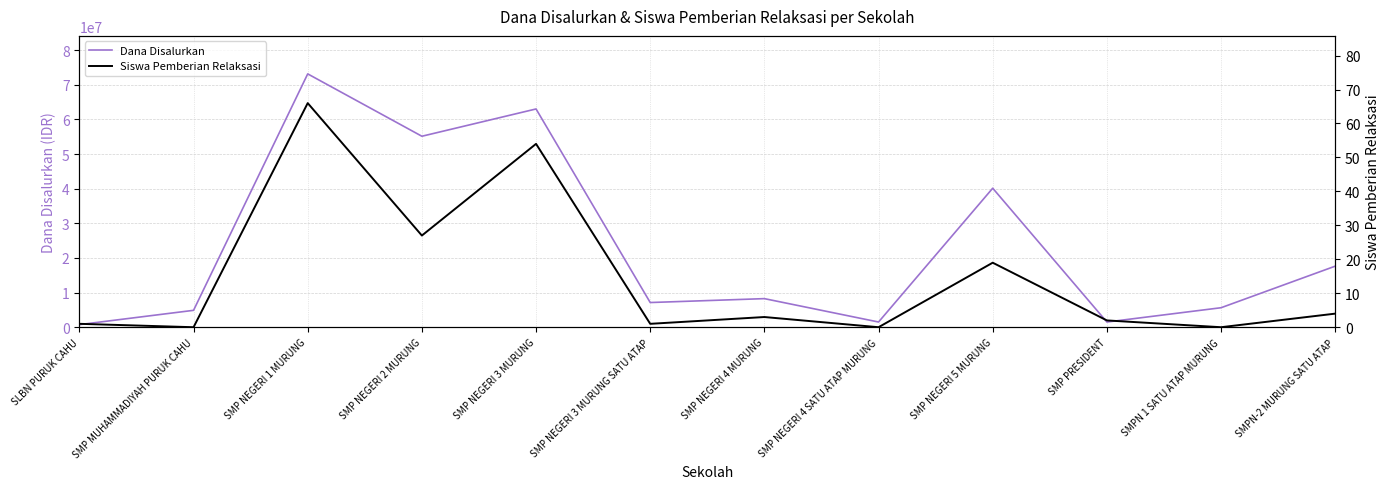

Reading left to right, transcribe all the data shown in this chart.

Dana Disalurkan: 750000	4875000	73125000	55125000	63000000	7125000	8250000	1500000	40125000	1500000	5625000	17625000
Siswa Pemberian Relaksasi: 1	0	66	27	54	1	3	0	19	2	0	4